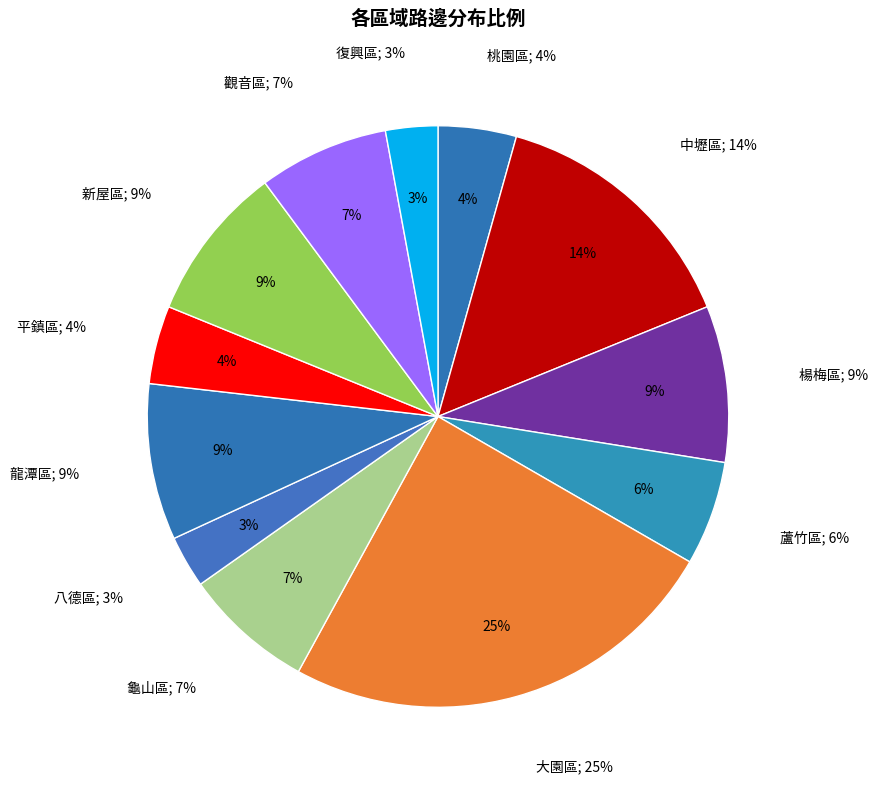

To the nearest percent, what is the average slice percentage?

8%